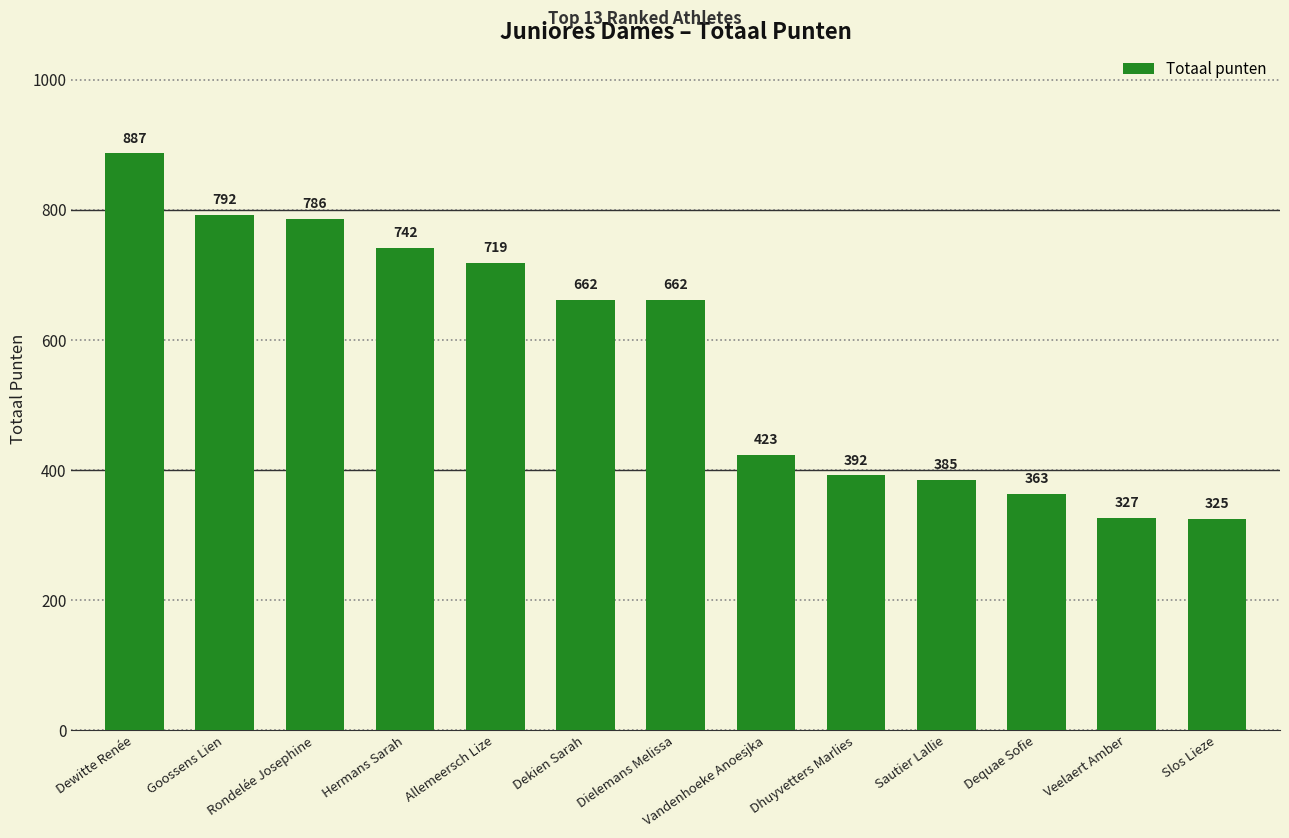

What is the label of the 9th bar from the right?

Allemeersch Lize